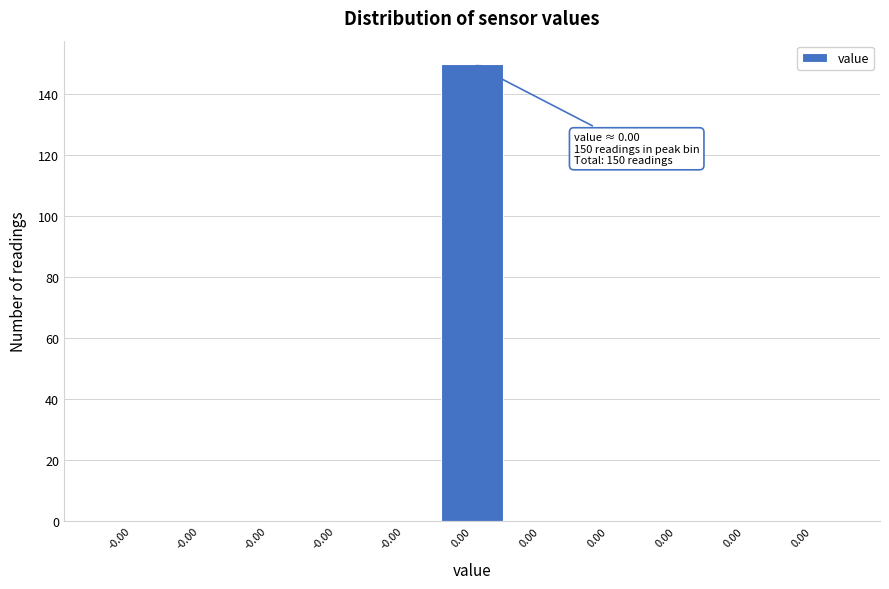

Count the number of data series in this chart.

1